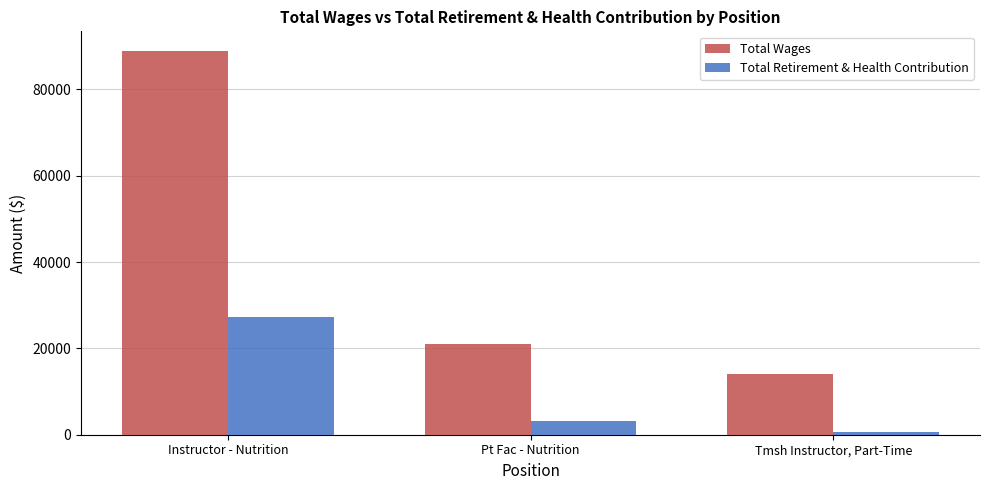

Reading left to right, transcribe all the data shown in this chart.

Total Wages: Instructor - Nutrition=89026	Pt Fac - Nutrition=21056	Tmsh Instructor, Part-Time=13967
Total Retirement & Health Contribution: Instructor - Nutrition=27249	Pt Fac - Nutrition=3258	Tmsh Instructor, Part-Time=559